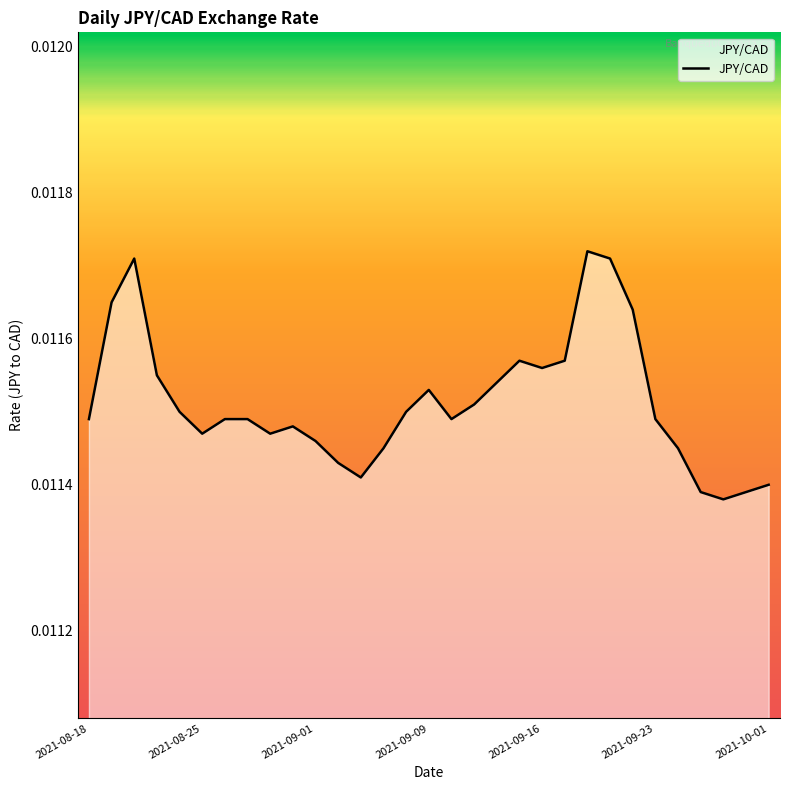

How many interior local peaks (higher than both neighbors) does the data have?

5